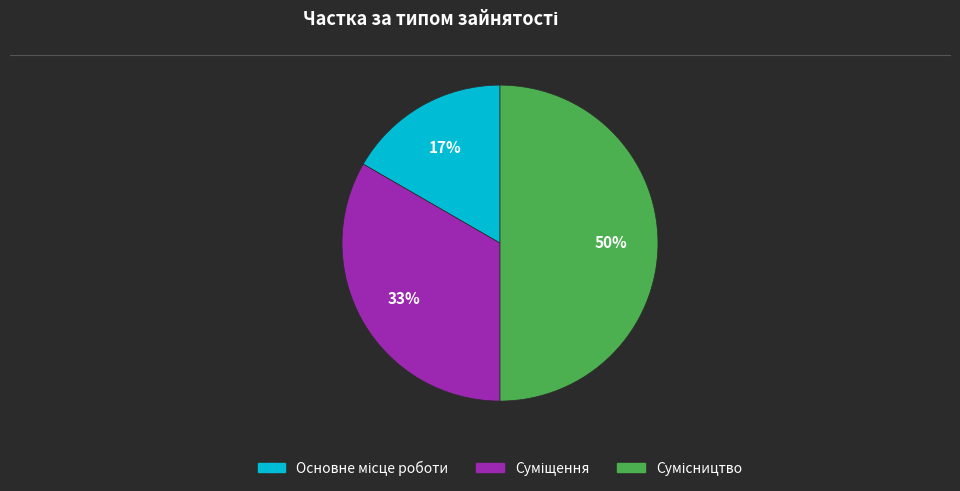

To the nearest percent, what is the difference between the largest and smallest slice percentages?

33%